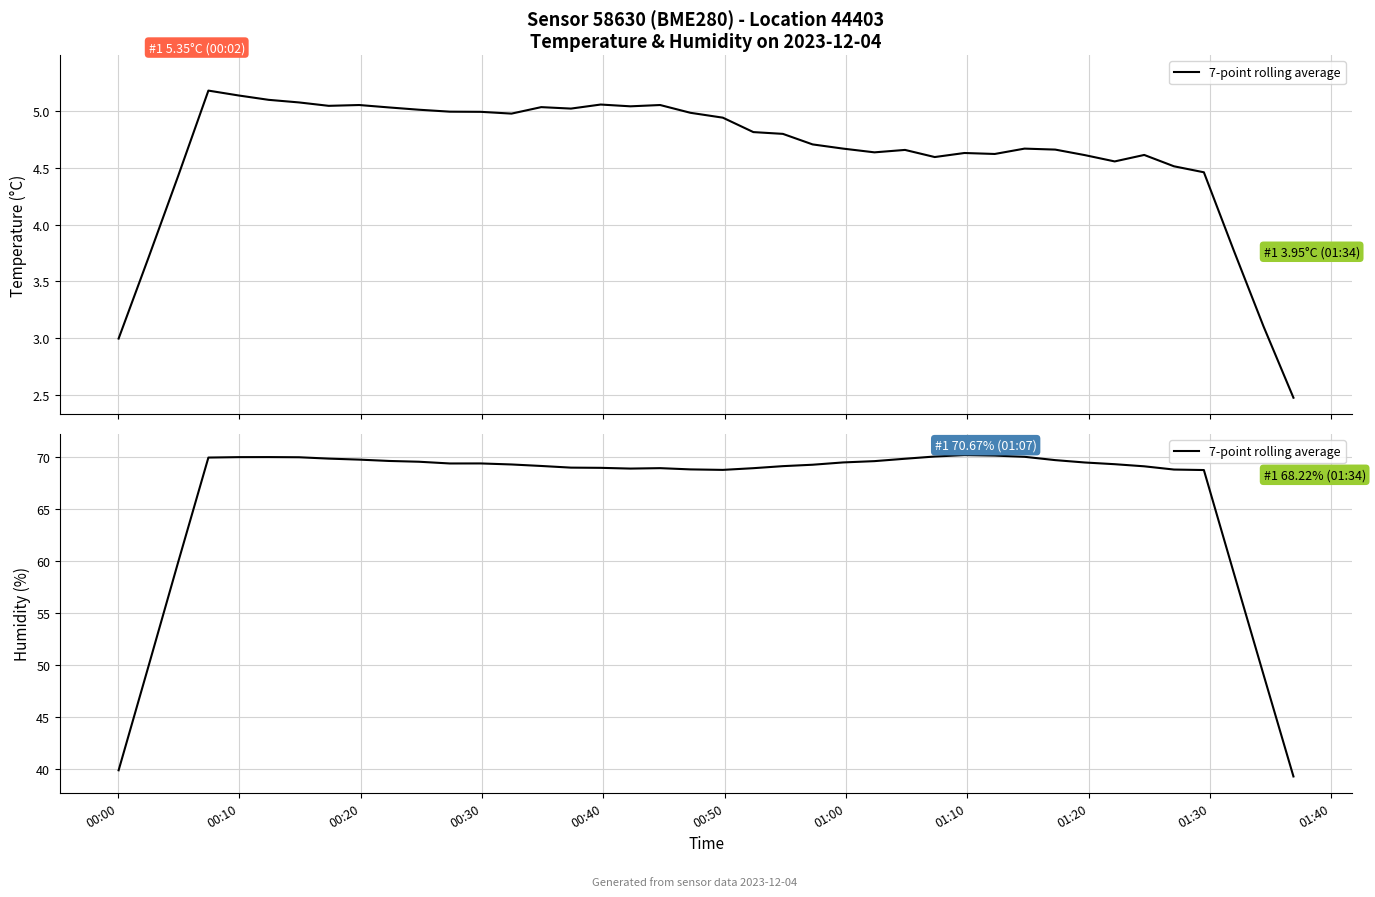

At which label is the value closest to 54?

00:10